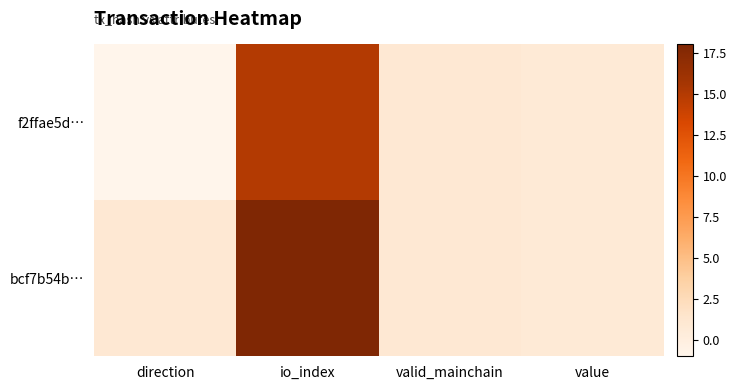

Rank the series by their maximum value, from lowest to highest.

f2ffae5d…, bcf7b54b…